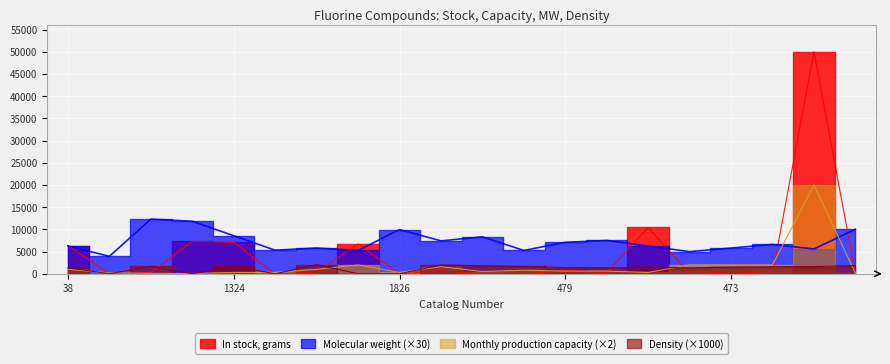

Where is the first local maximum for In stock, grams?

67